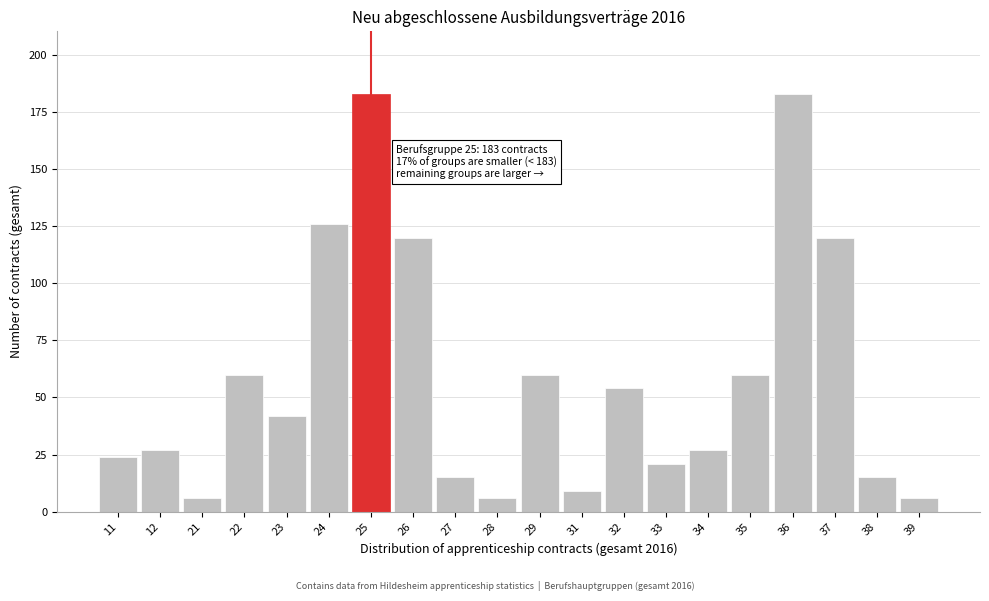

Reading left to right, extract all data points from this chart.

24	27	6	60	42	126	183	120	15	6	60	9	54	21	27	60	183	120	15	6